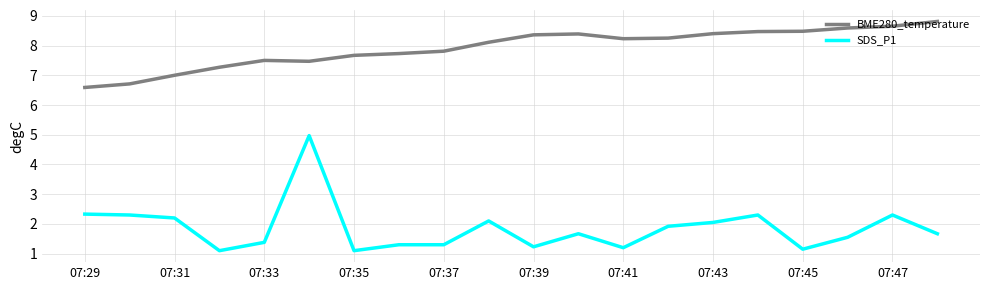

True or false: SDS_P1 and BME280_temperature cross at least once.

False